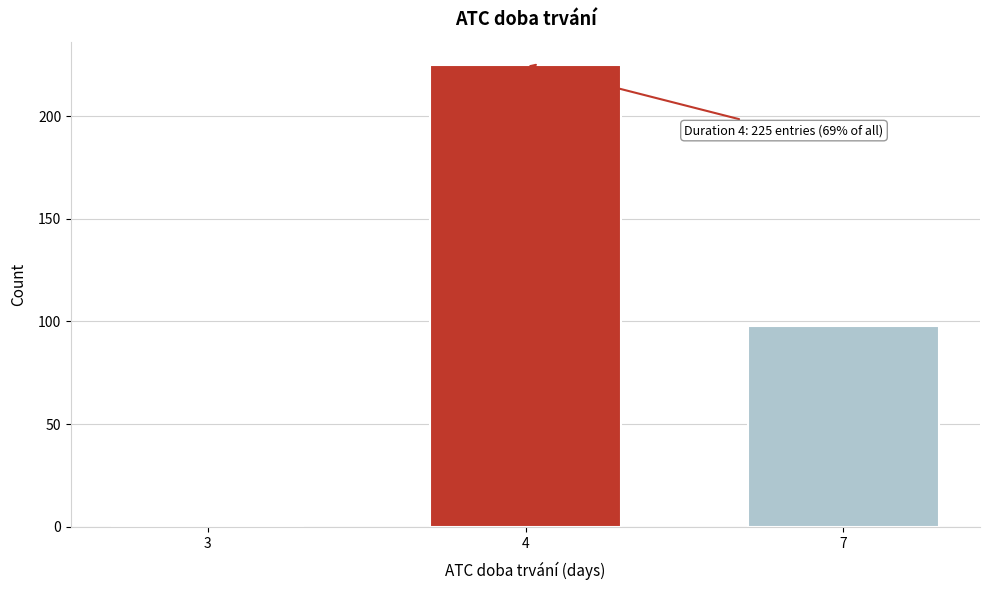

Reading left to right, list all the values displayed in this chart.

3=1	4=225	7=98